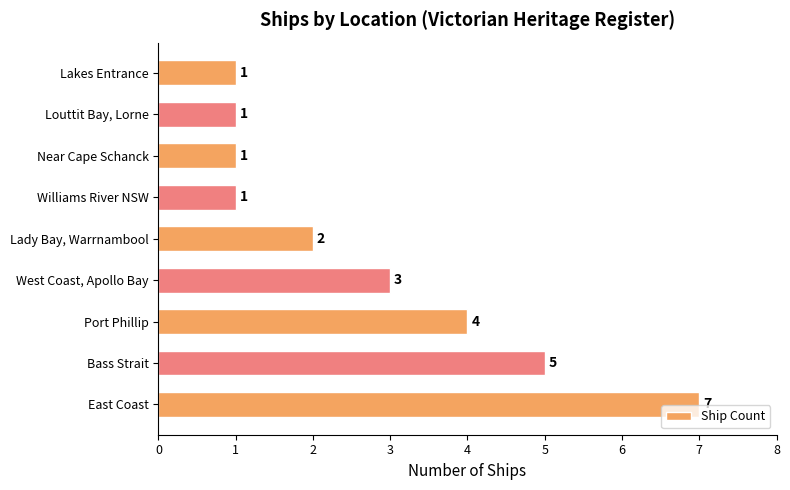

Which category has the highest value across all series?

East Coast